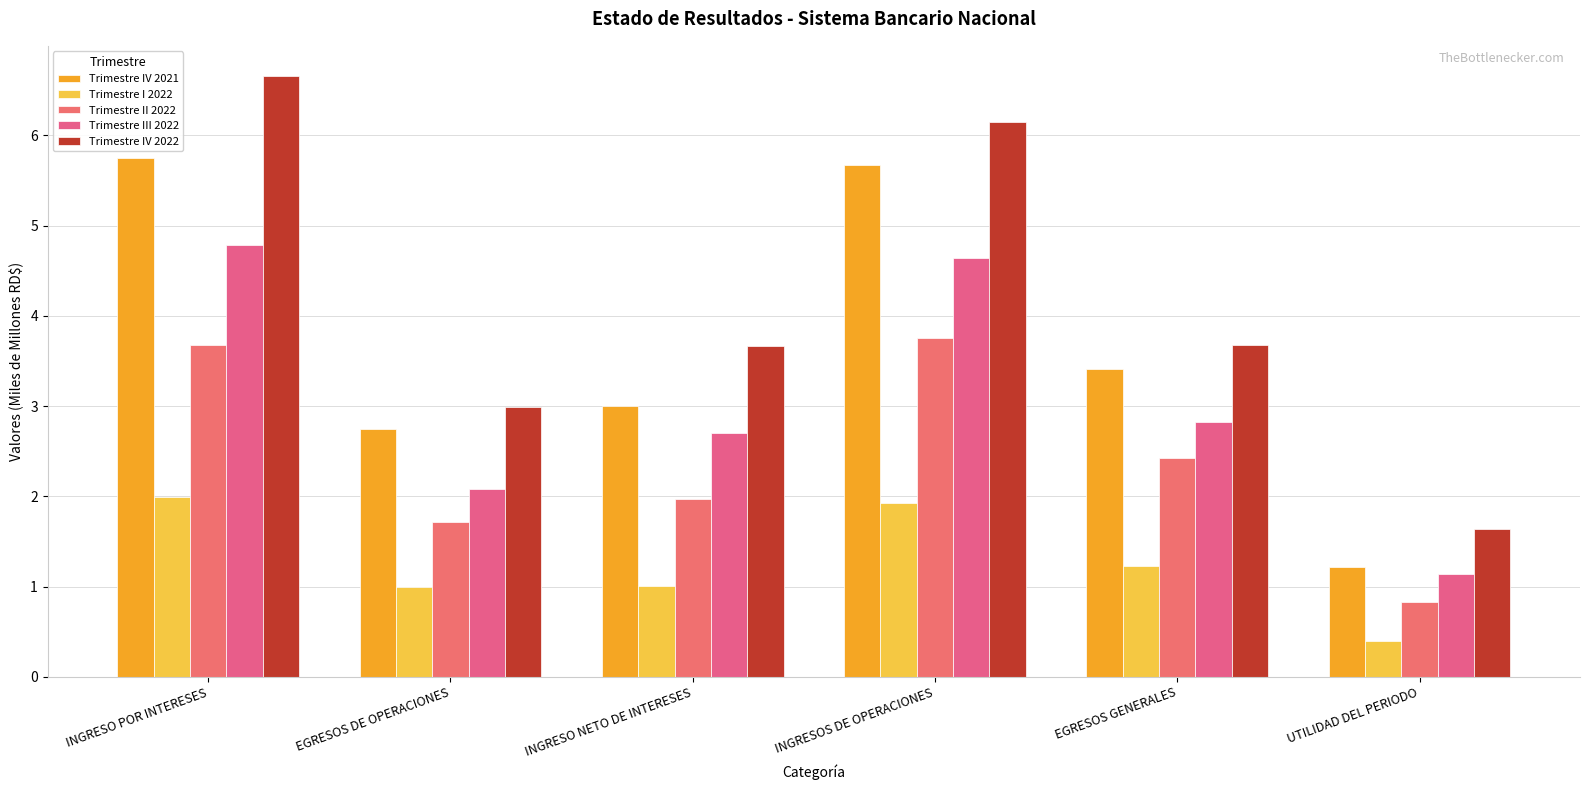

At which label is Trimestre III 2022 closest to 2?

EGRESOS DE OPERACIONES